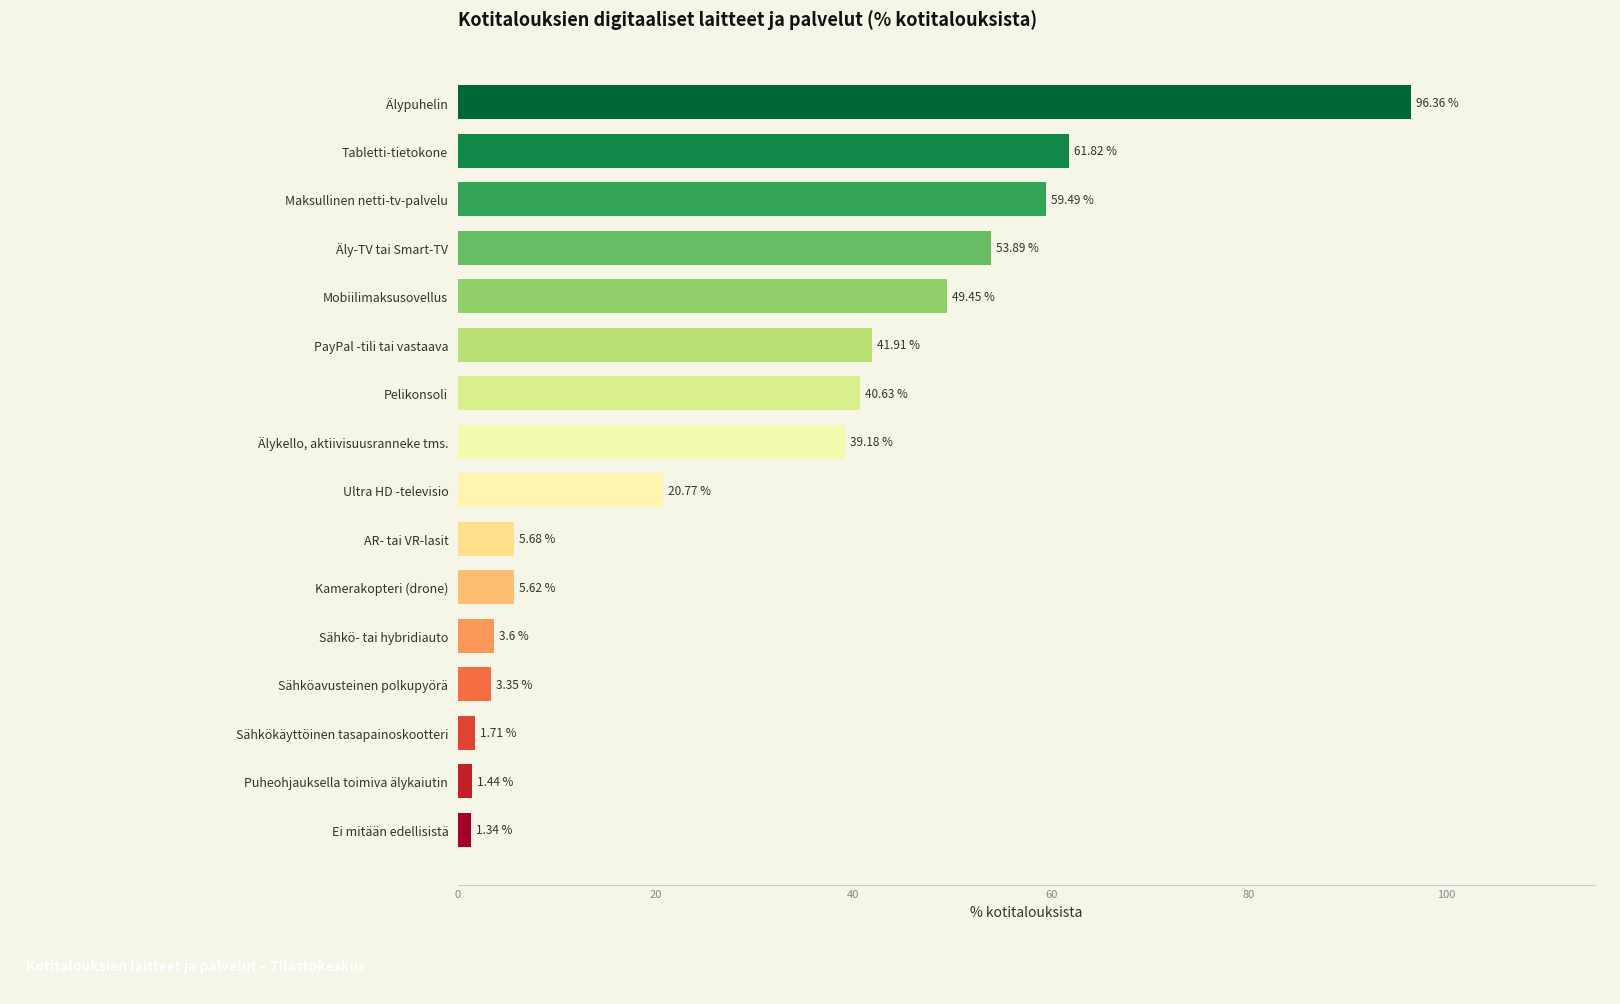

At which category does the chart reach its peak across all series?

Älypuhelin